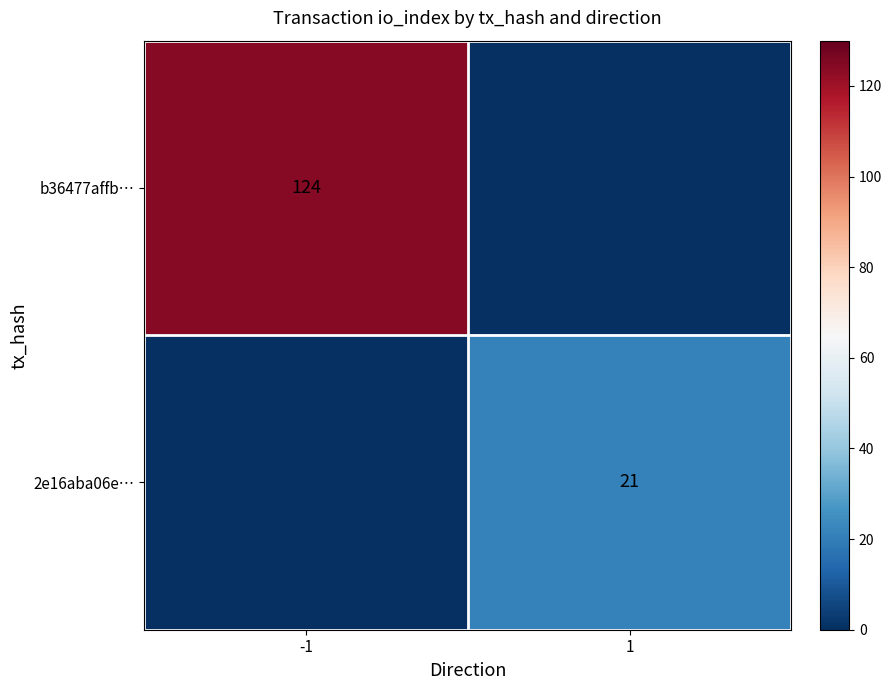

The value of 2e16aba06e… at 1 is 21. True or false?

True